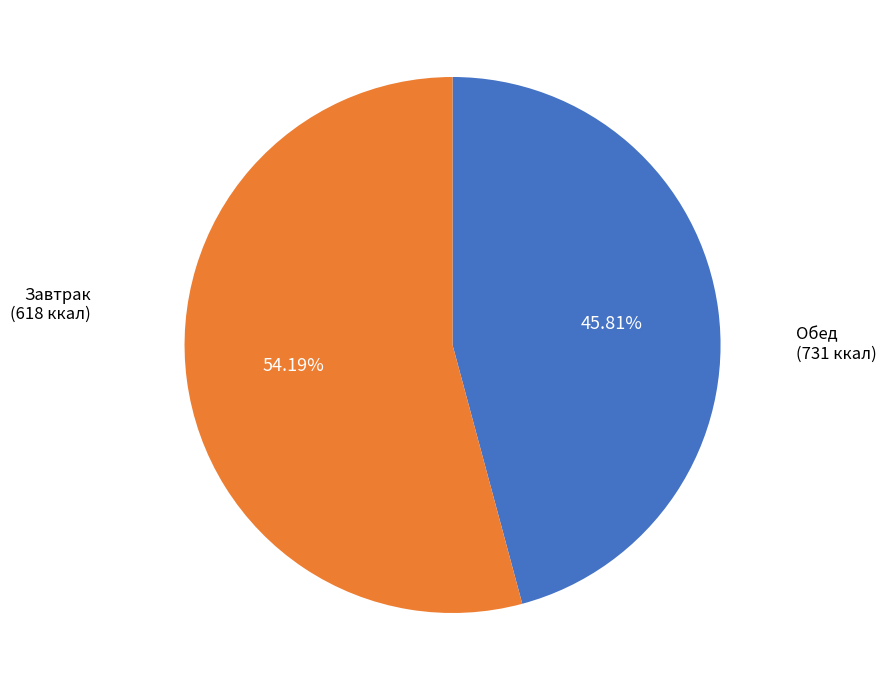

To the nearest percent, what is the difference between the largest and smallest slice percentages?

8%